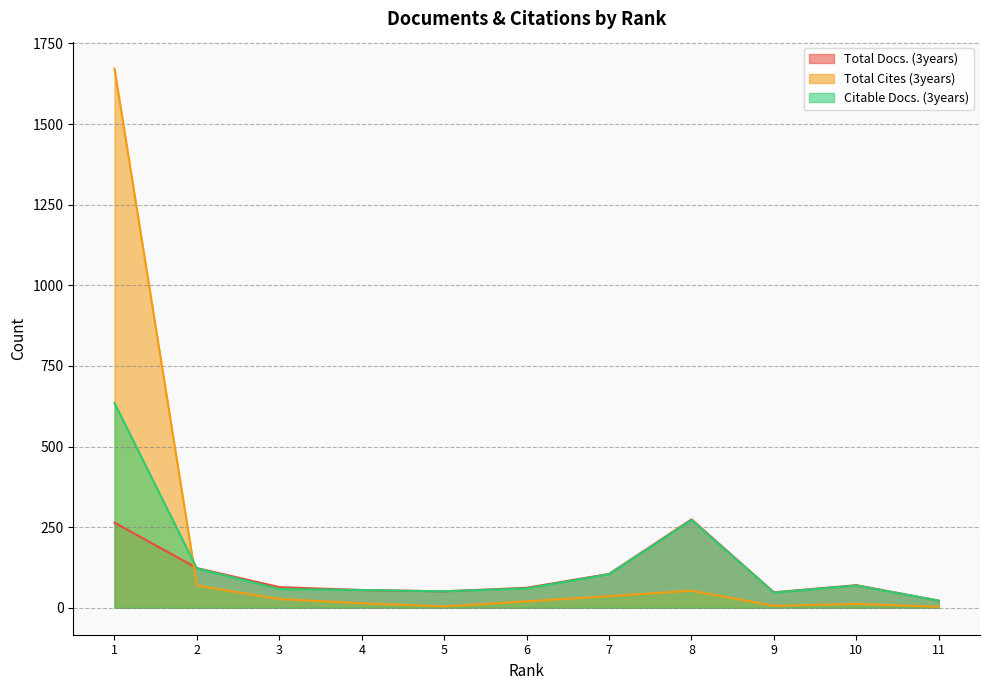

True or false: Total Docs. (3years) has a value of 55 at 4.

True